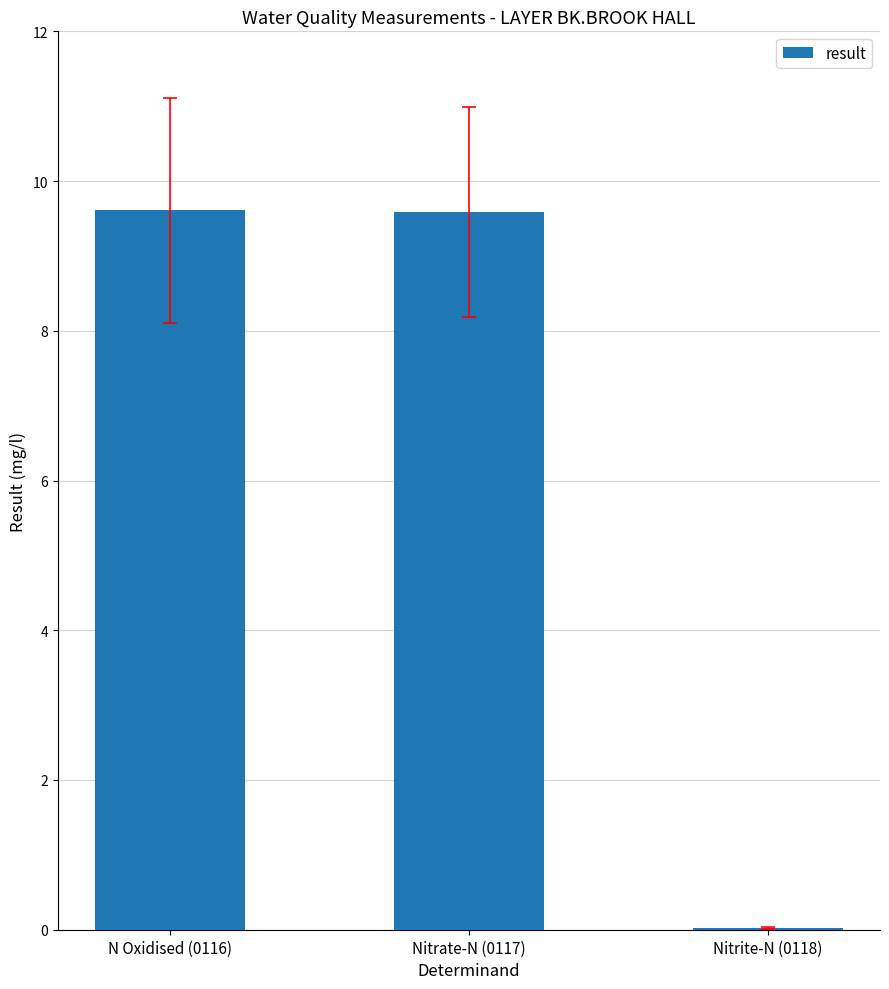

Count the number of values greater than 9.

2